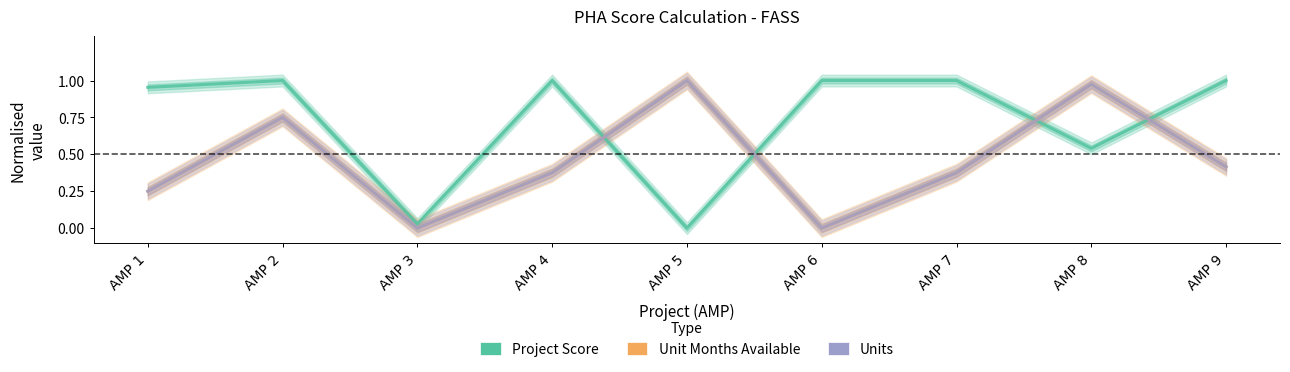

Is the value of Unit Months Available at AMP 8 greater than the value of Units at AMP 4?

Yes